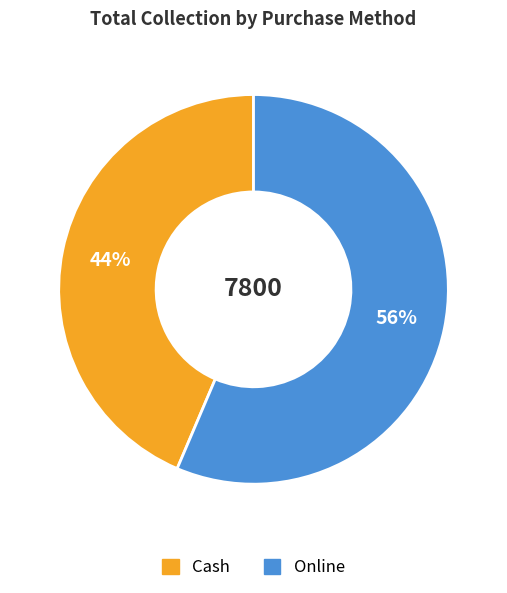

To the nearest percent, what is the combined percentage of Online and Cash?

100%